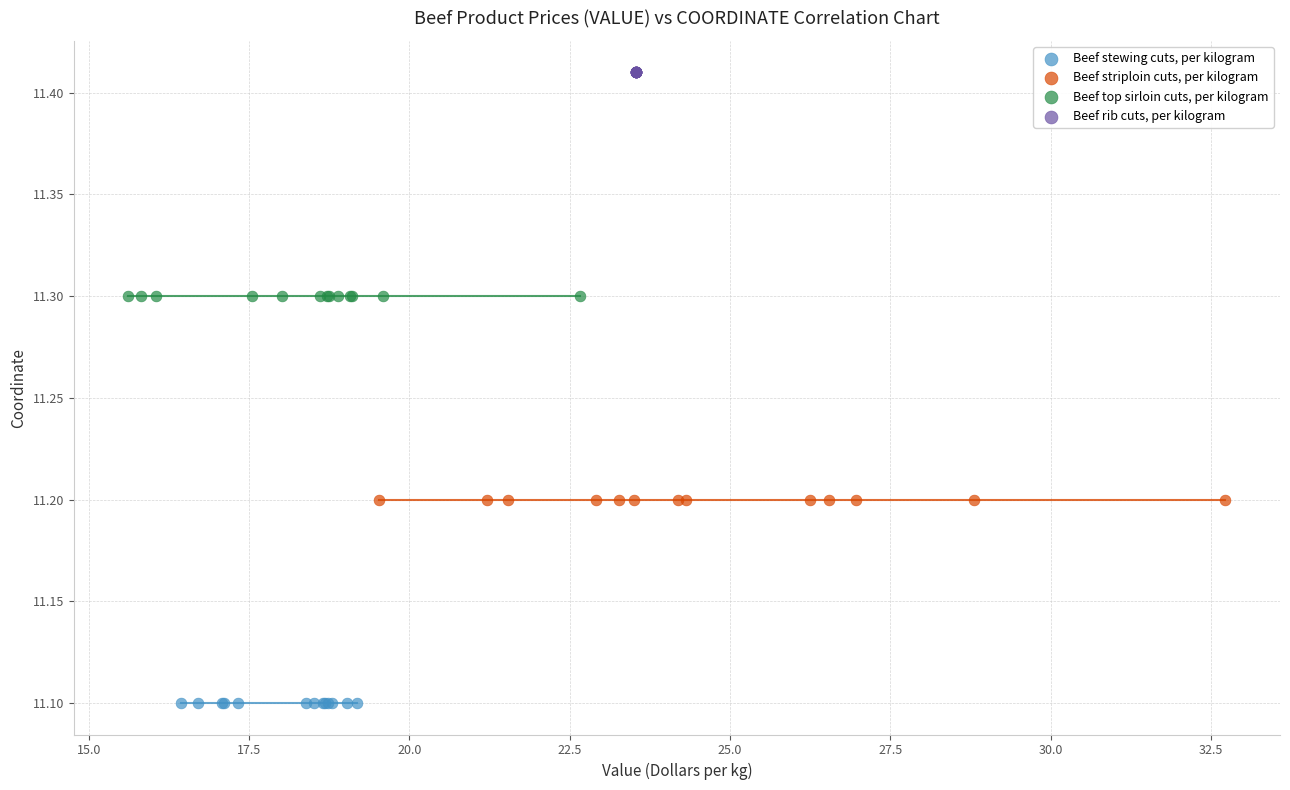

Which series reaches the maximum Y coordinate?

Beef rib cuts, per kilogram